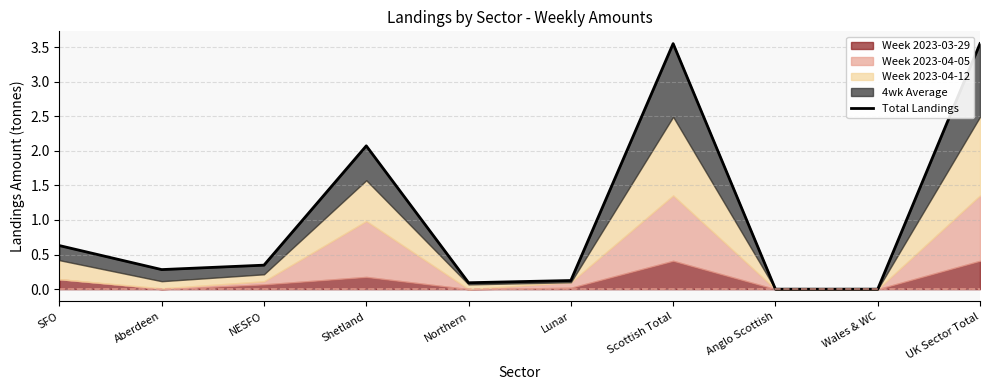

What is the label of the 3rd point from the right?

Anglo Scottish